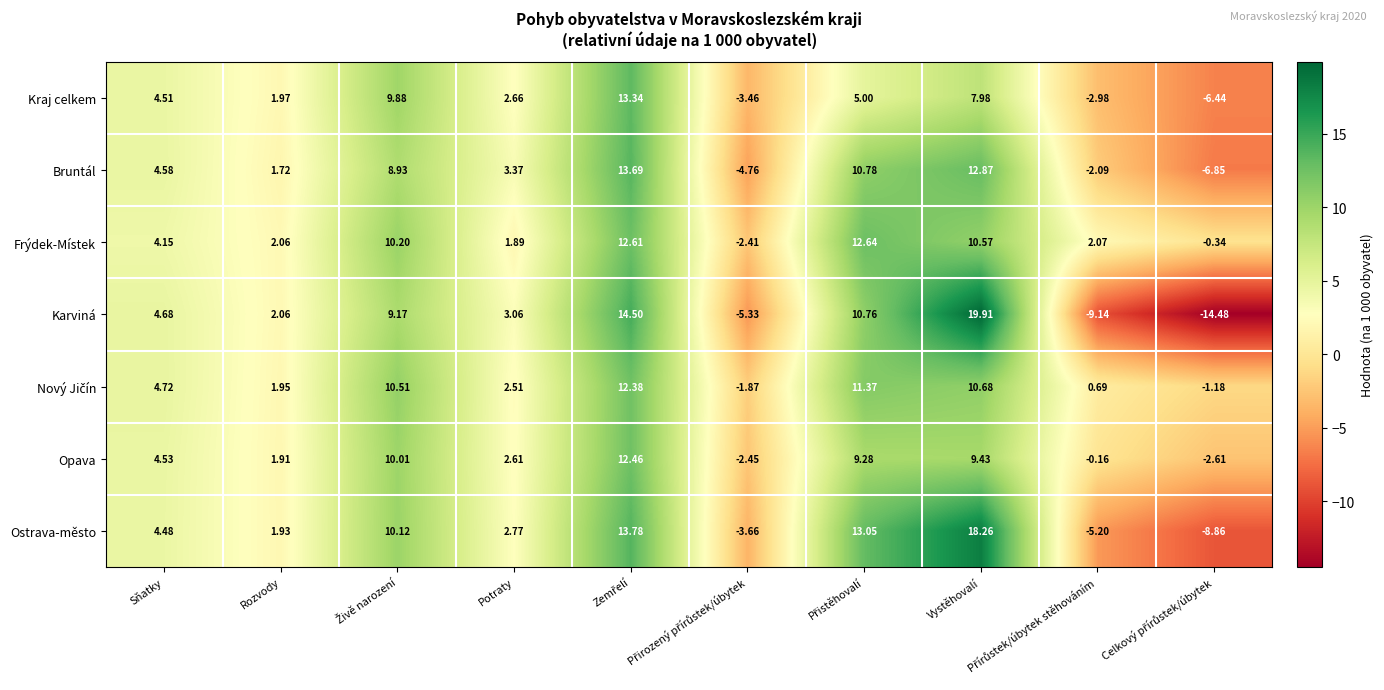

Which series has the largest total across all categories?

Frýdek-Místek